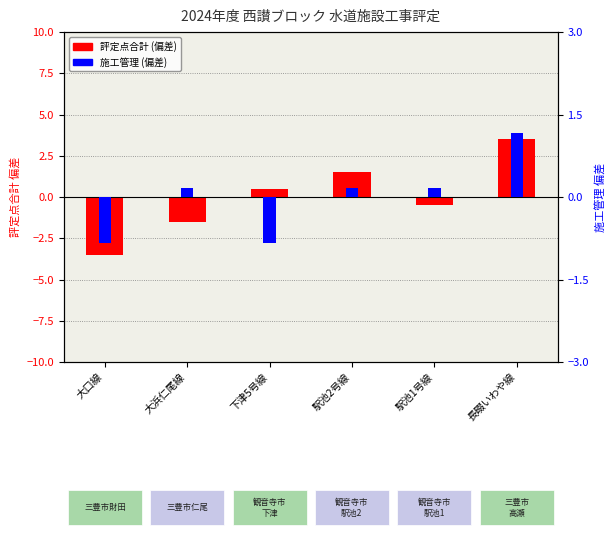

Read the 施工管理 (偏差) value at 下津5号線.

-0.8